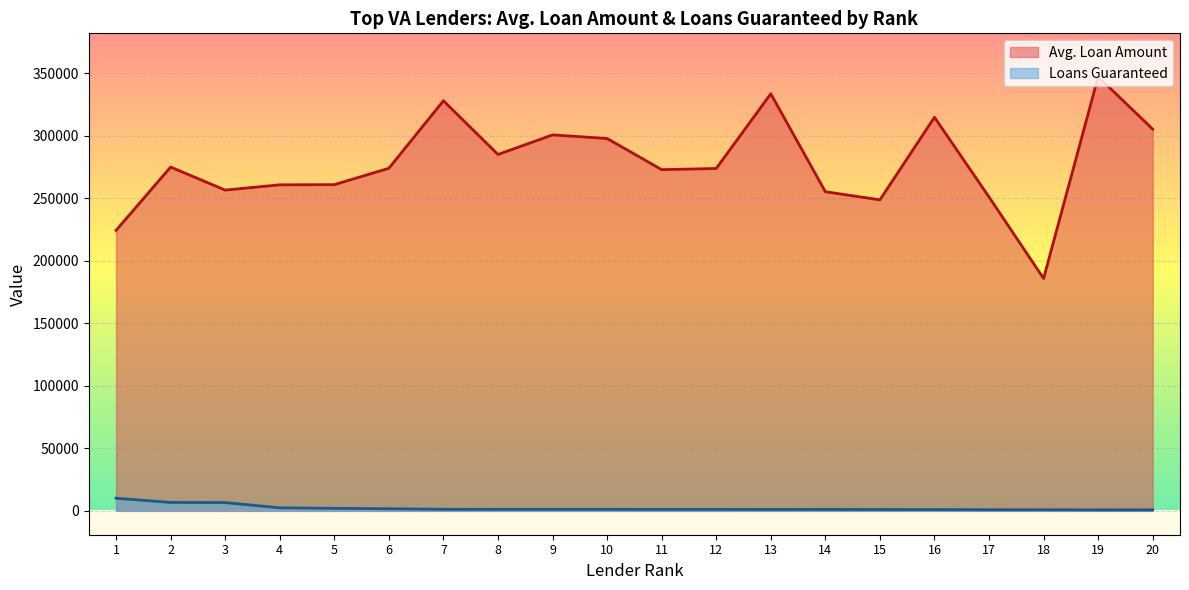

At which label is Loans Guaranteed closest to 5436?

3